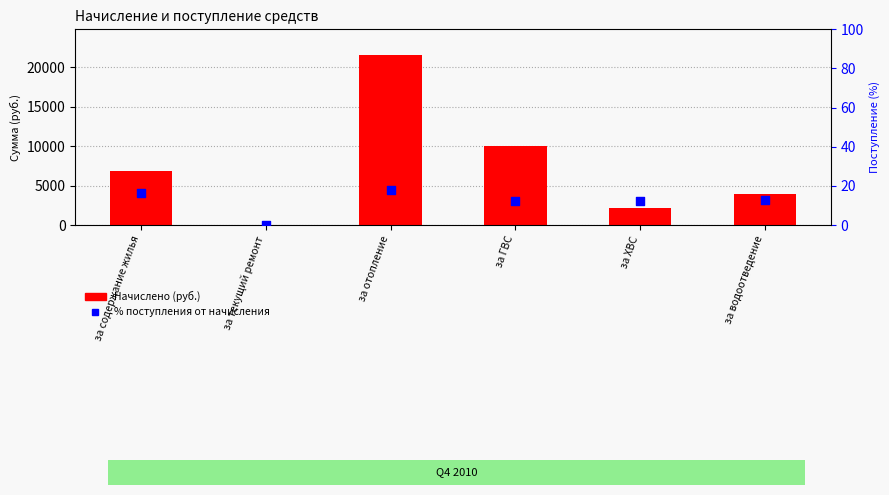

Which series reaches the maximum Y coordinate?

Начислено (руб.)